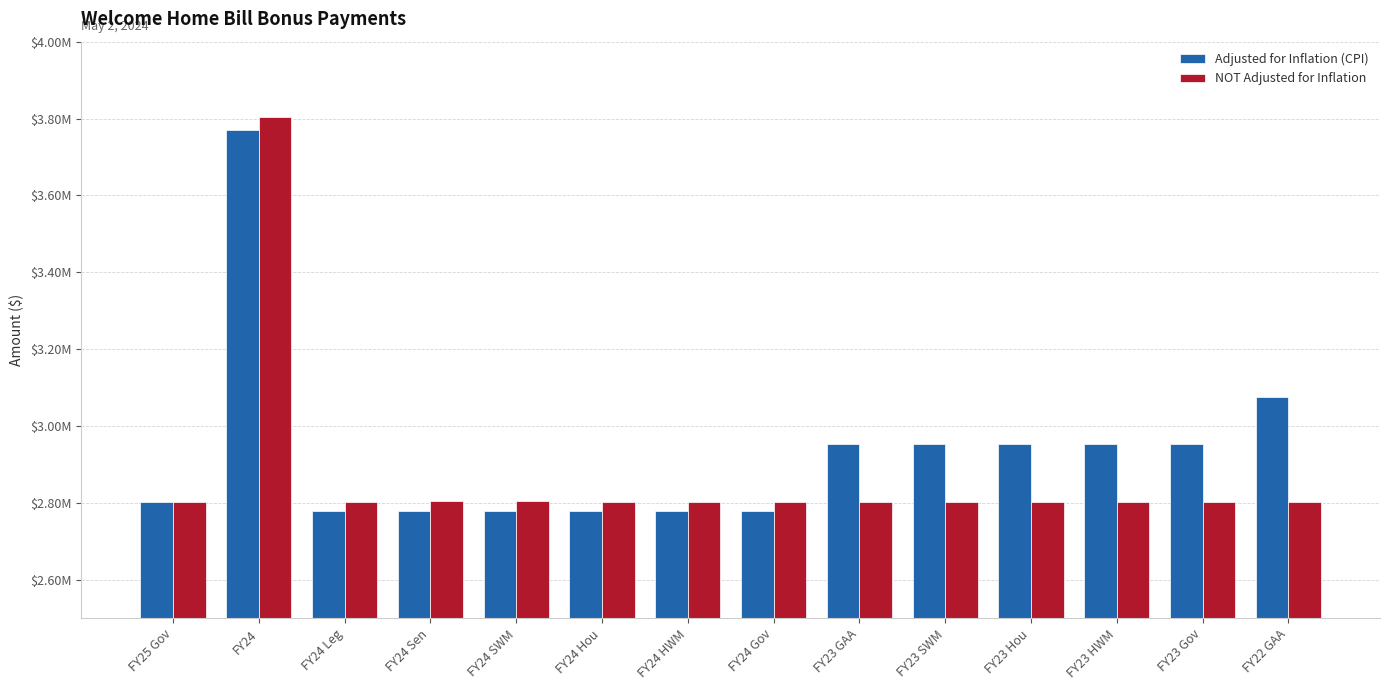

What are all the series names shown in the legend?

Adjusted for Inflation (CPI), NOT Adjusted for Inflation